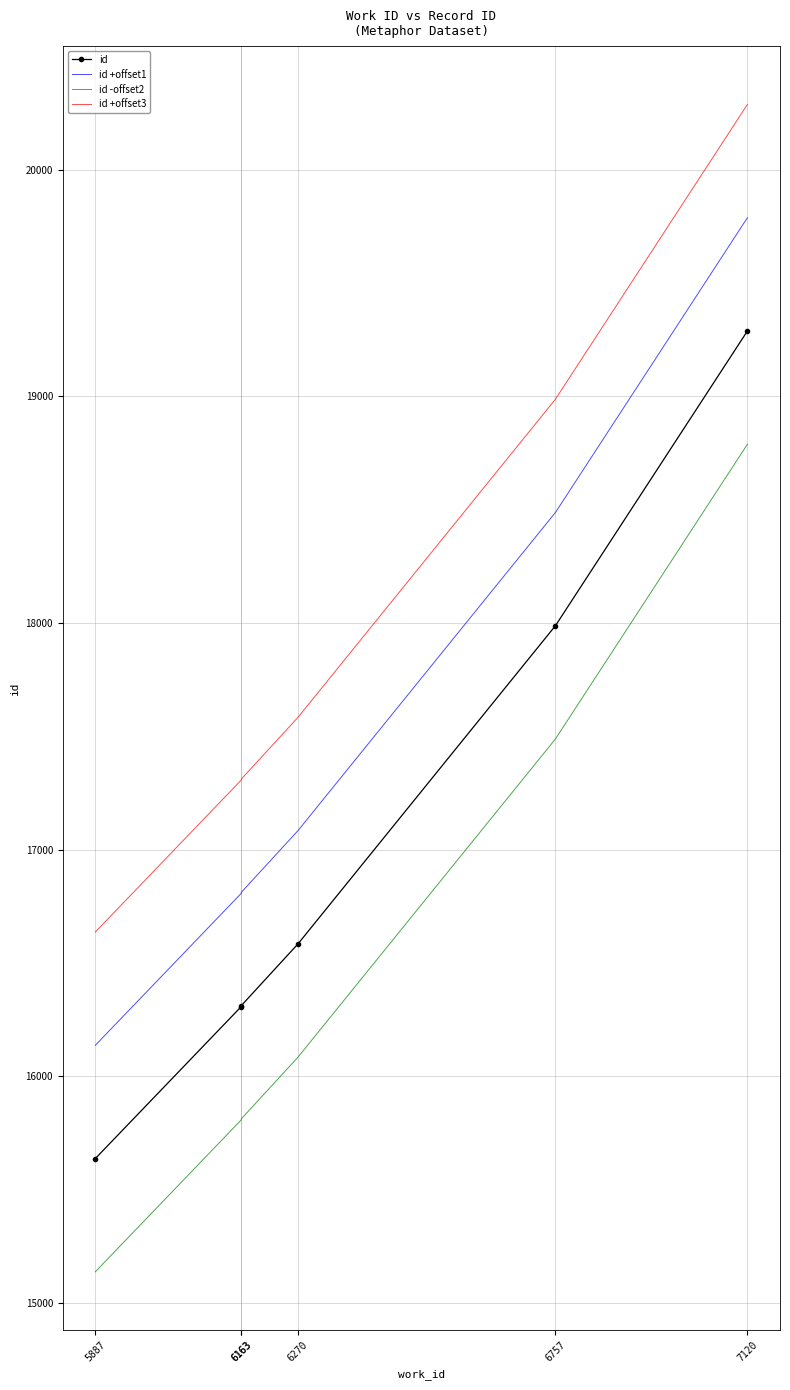

True or false: id -offset2 and id +offset1 intersect in this chart.

False